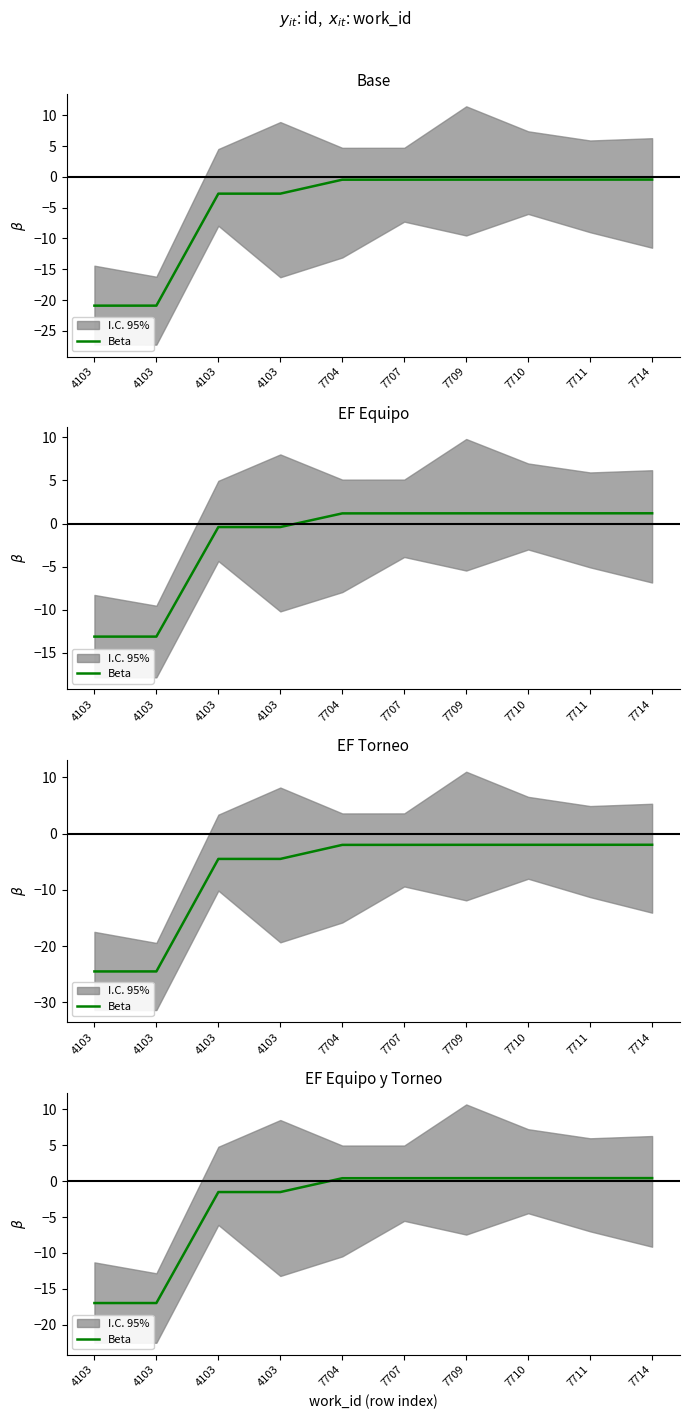

How many positive values are there?

6